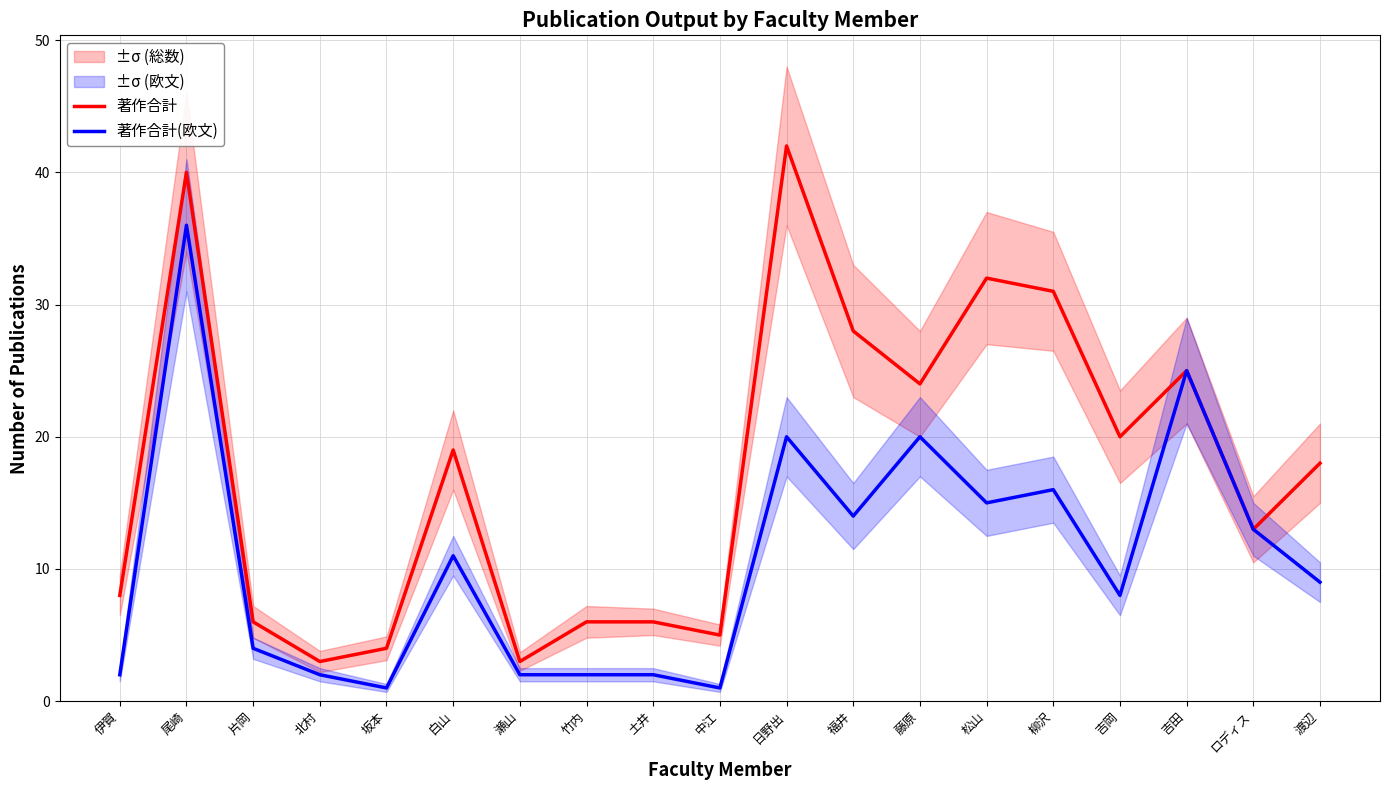

What is the difference between the maximum and minimum values in the 著作合計 series?

39